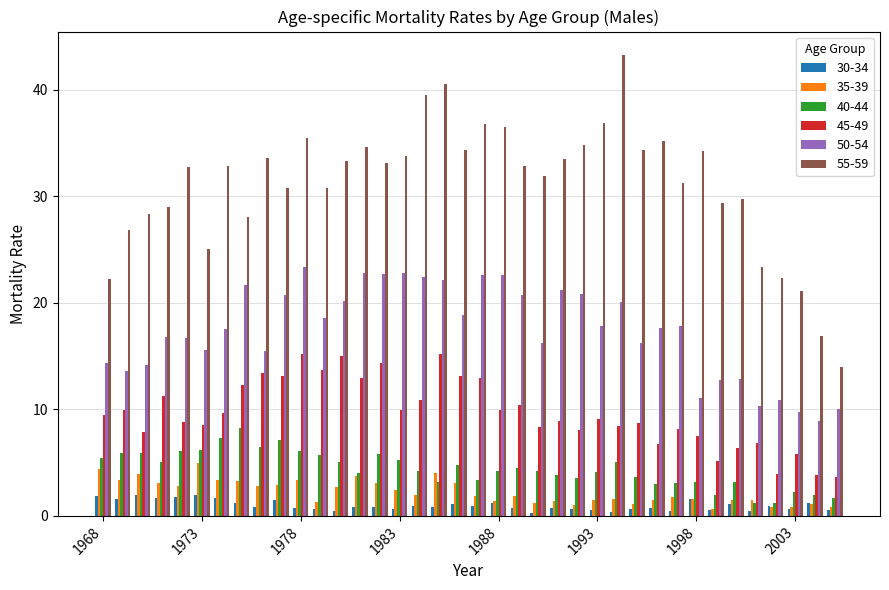

At how many categories does at least one series exceed 39?

3